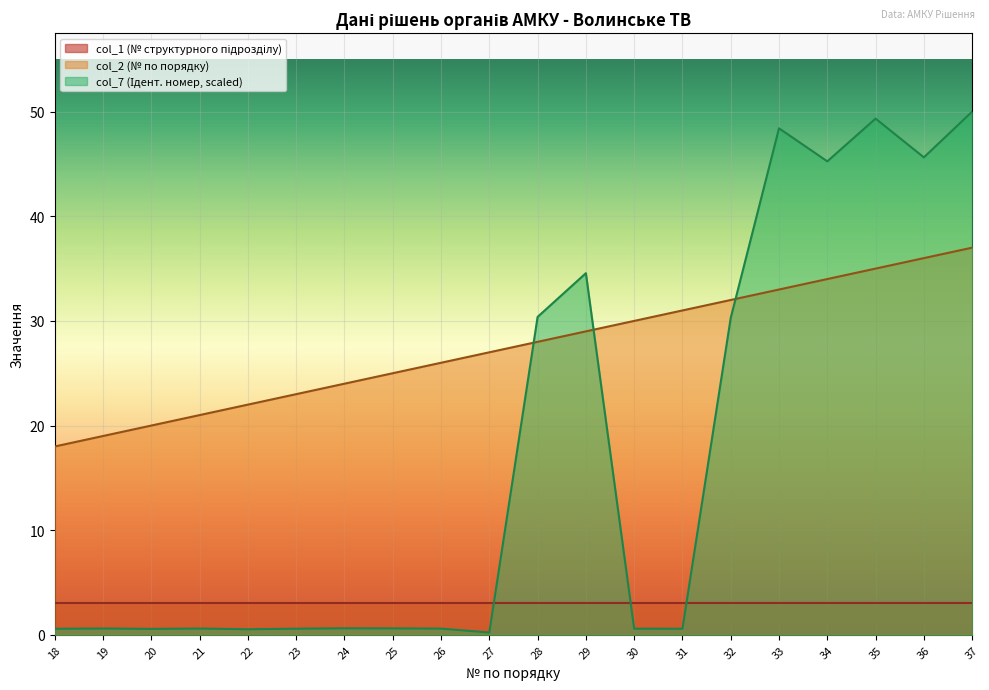

What is the maximum value shown in the chart?

50.0